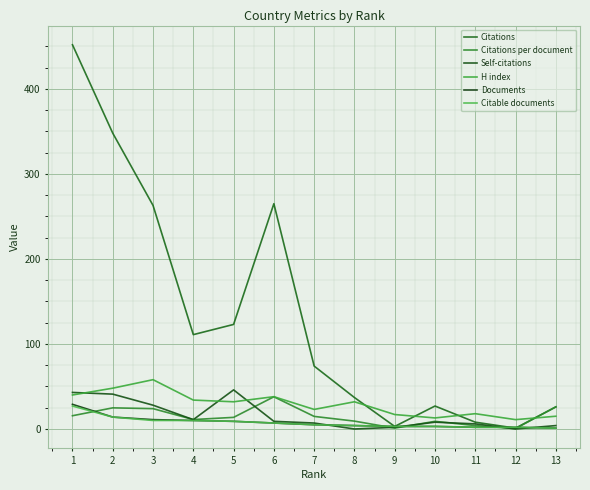

Is this an area chart (filled region under the line)?

No